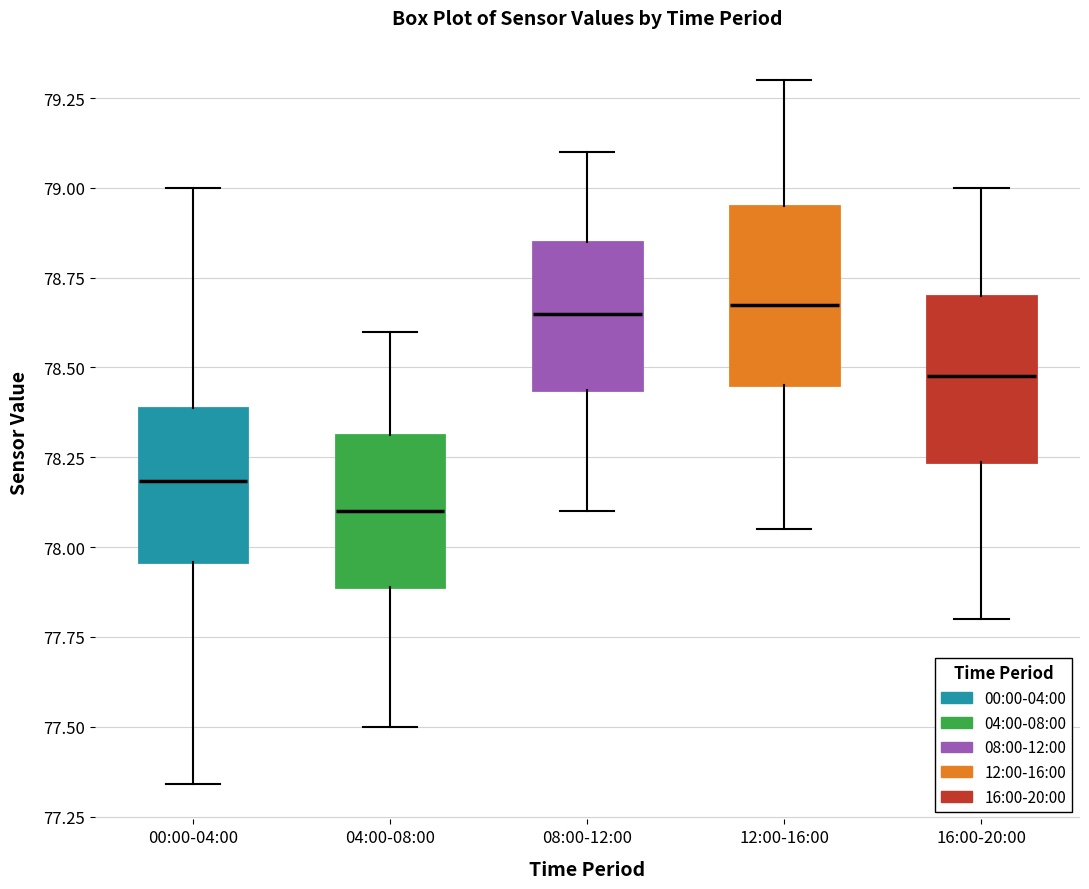

Reading left to right, transcribe this box plot: for each box, give where its median line is, the range the box spans, and where its two whiskers end, as read against the y-axis. The values are not printed on the chart, so give them approximately, as read against the axis.

00:00-04:00: median 78.20, box 77.95 to 78.40, whiskers 77.35 to 79.00
04:00-08:00: median 78.10, box 77.90 to 78.30, whiskers 77.50 to 78.60
08:00-12:00: median 78.65, box 78.45 to 78.85, whiskers 78.10 to 79.10
12:00-16:00: median 78.70, box 78.45 to 78.95, whiskers 78.05 to 79.30
16:00-20:00: median 78.50, box 78.25 to 78.70, whiskers 77.80 to 79.00